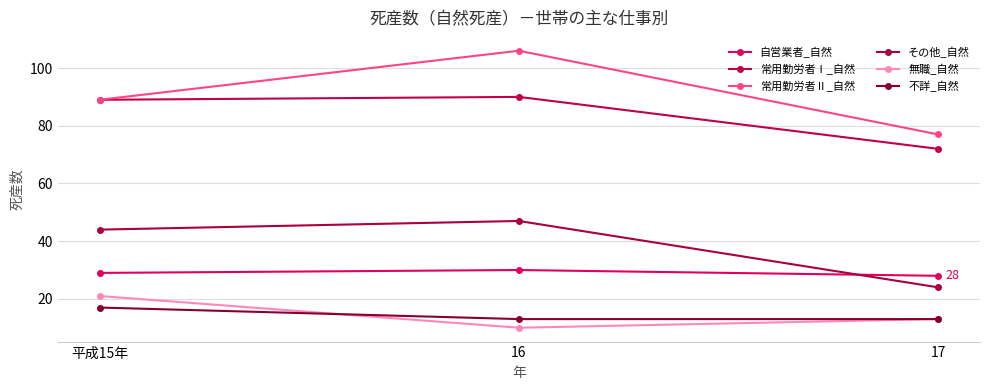

What is the sum of all 不詳_自然 values?

43